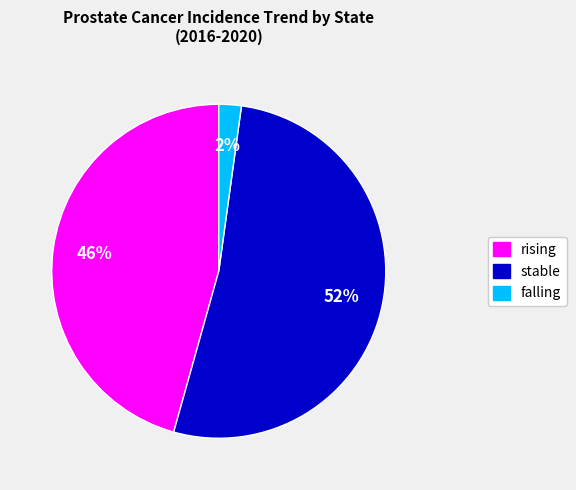

Is it true that rising is 46% of the pie?

True